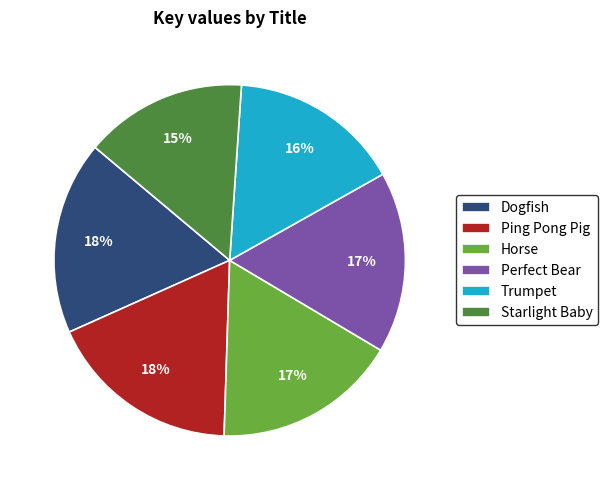

Does Horse represent more than half of the total?

No